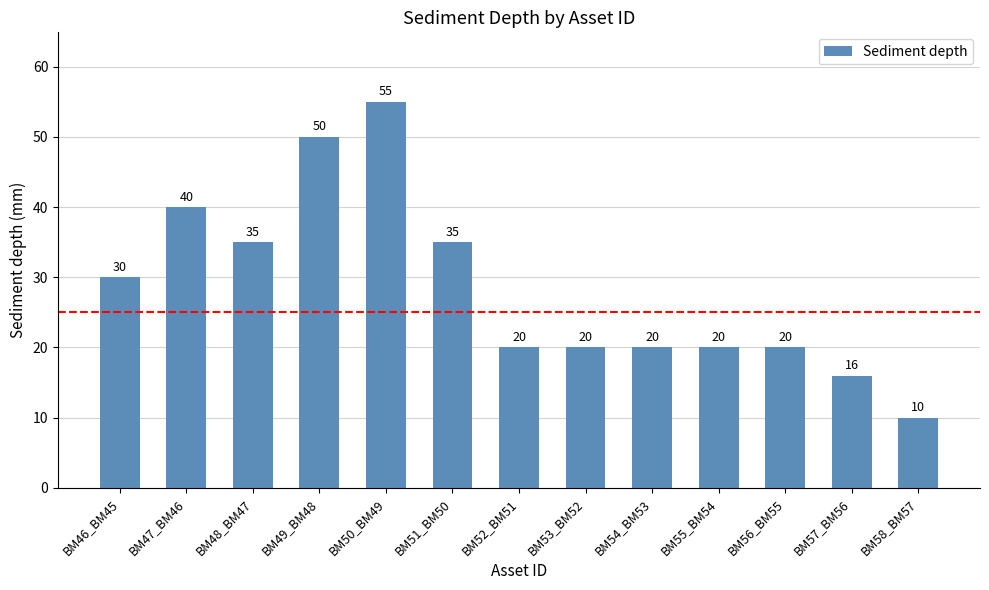

What is the average value?

29